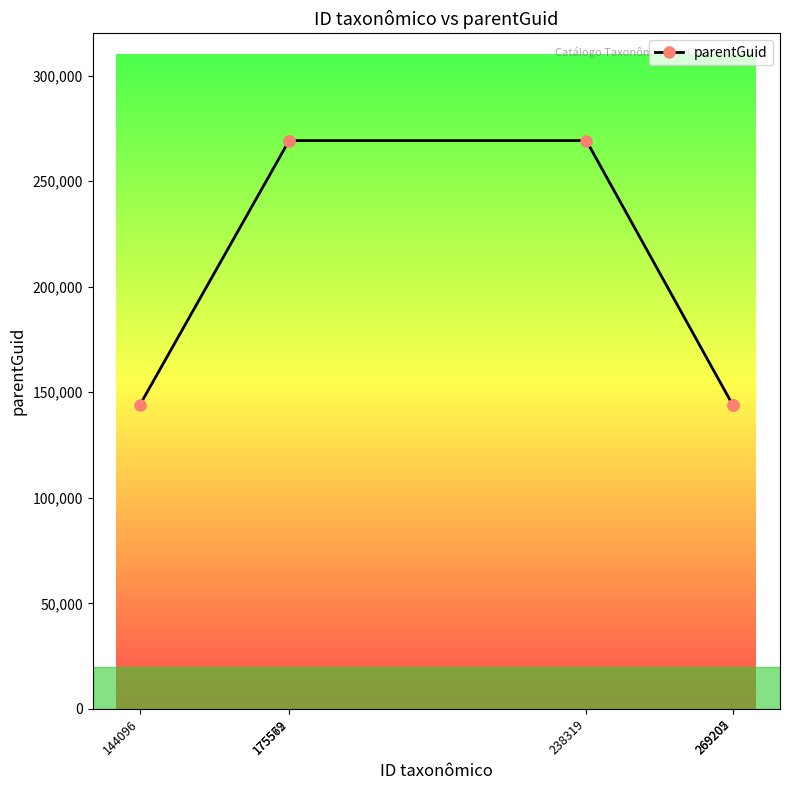

What is the value of the 6th point from the left?

144091